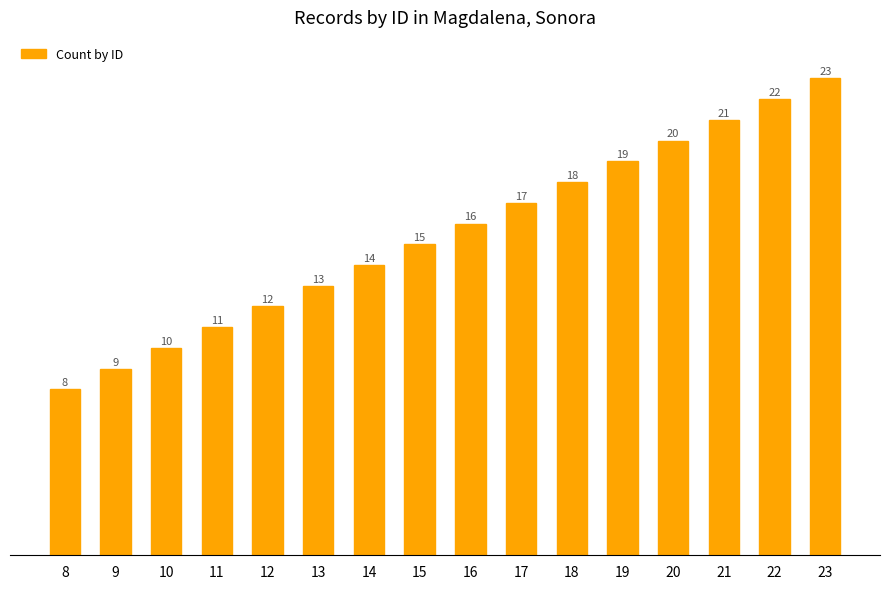

What is the maximum value shown in the chart?

23